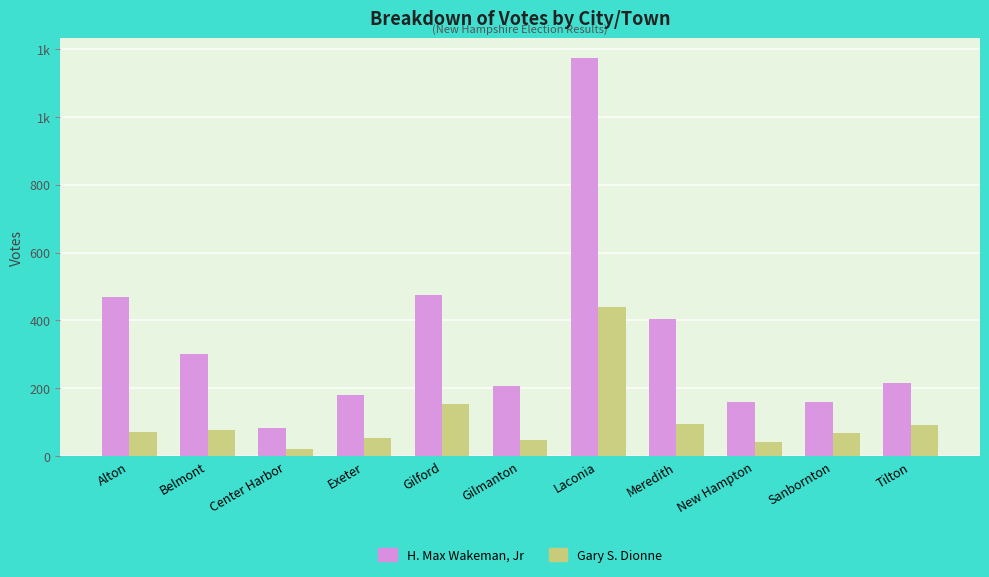

True or false: Gary S. Dionne has a value of 20 at Center Harbor.

True